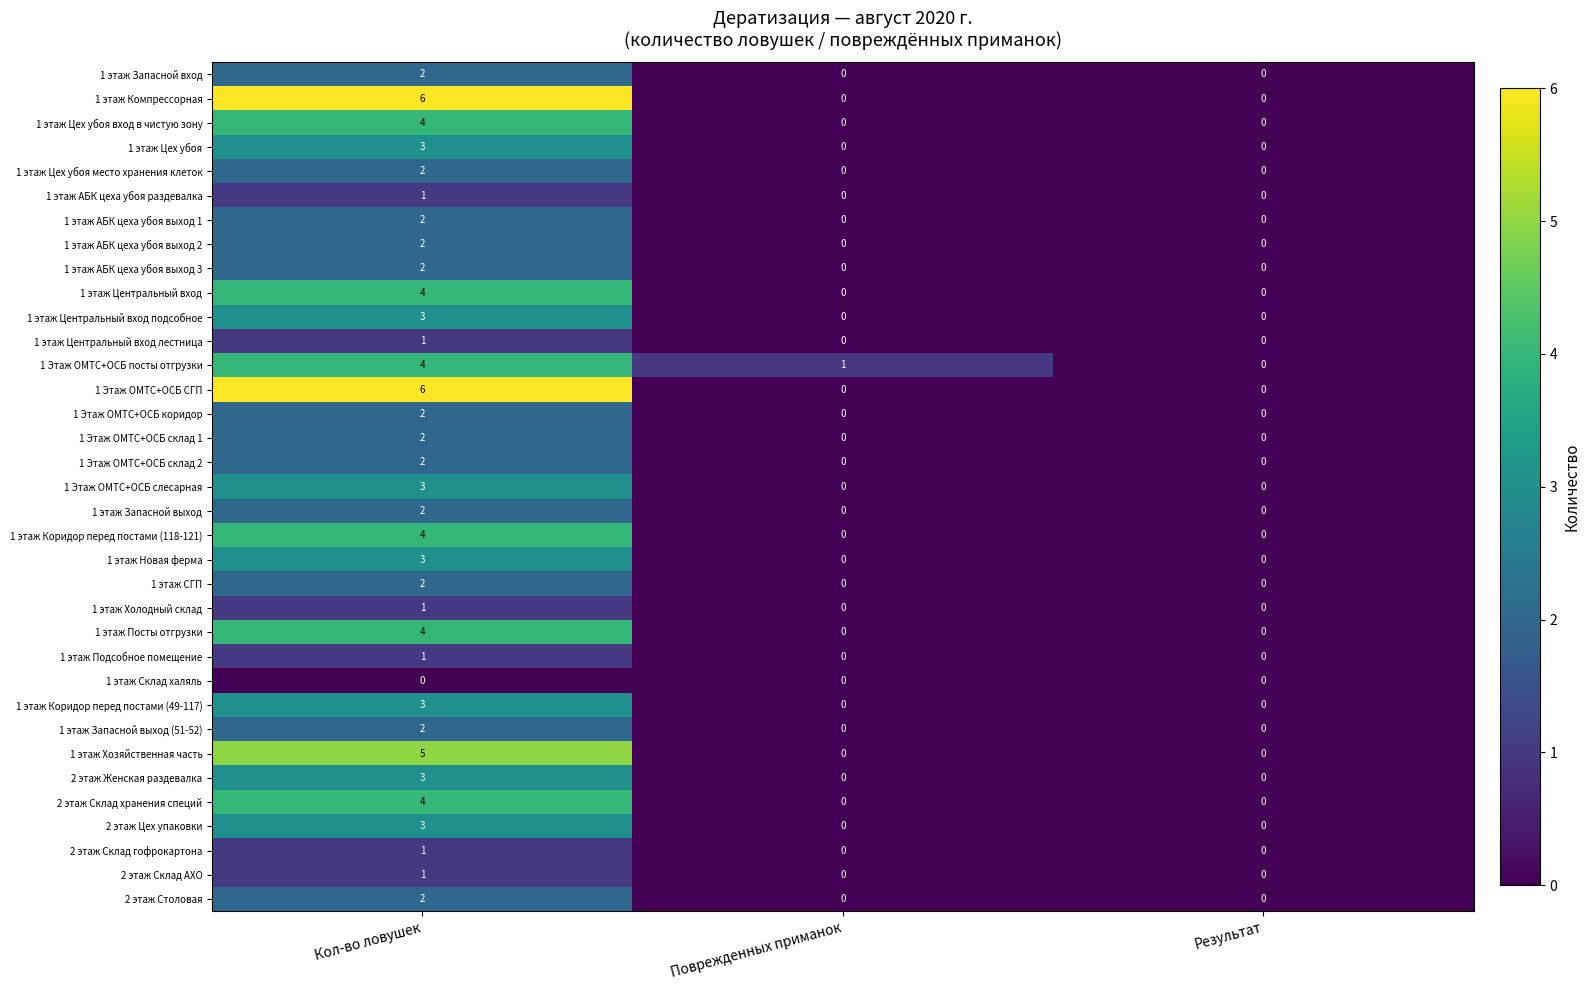

The value of 2 этаж Склад АХО at Кол-во ловушек is 1. True or false?

True